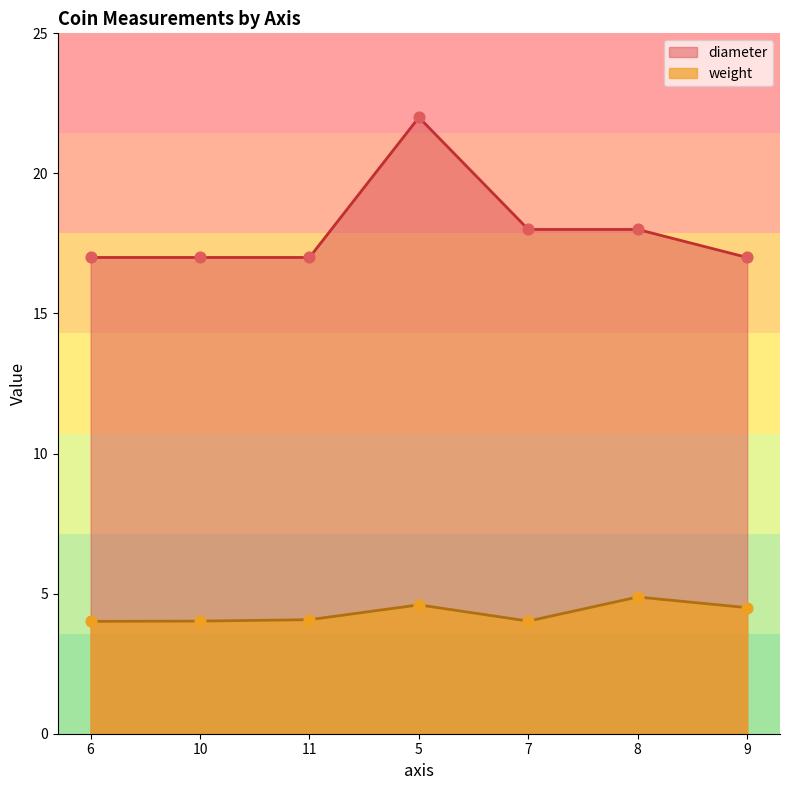

Which series reaches the maximum Y coordinate?

diameter